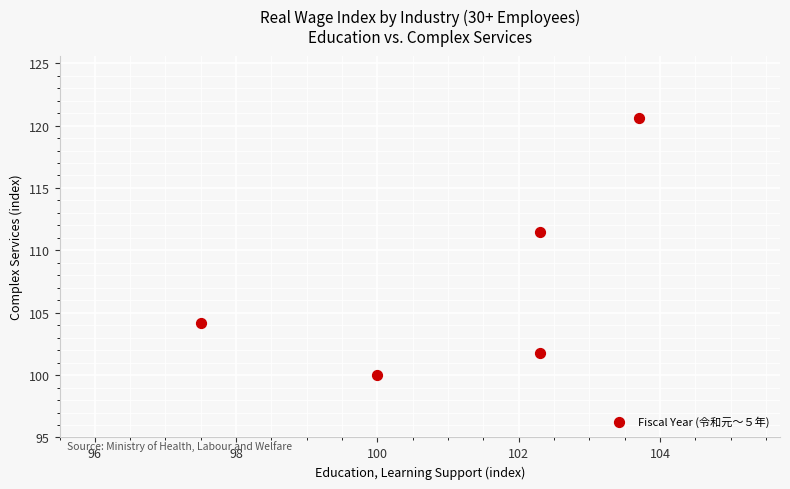

What Y value in the scatter plot is closest to 110?

111.5